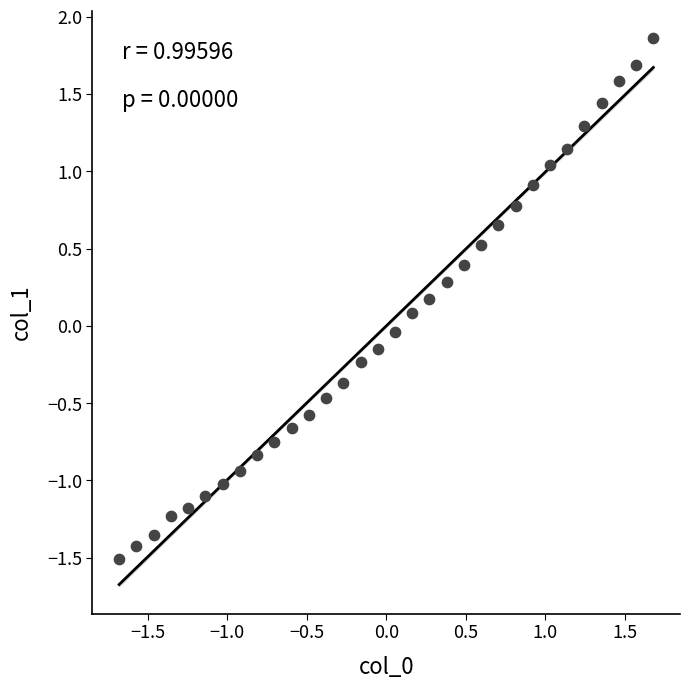

What is the range of Y values (max minus min)?

3.4